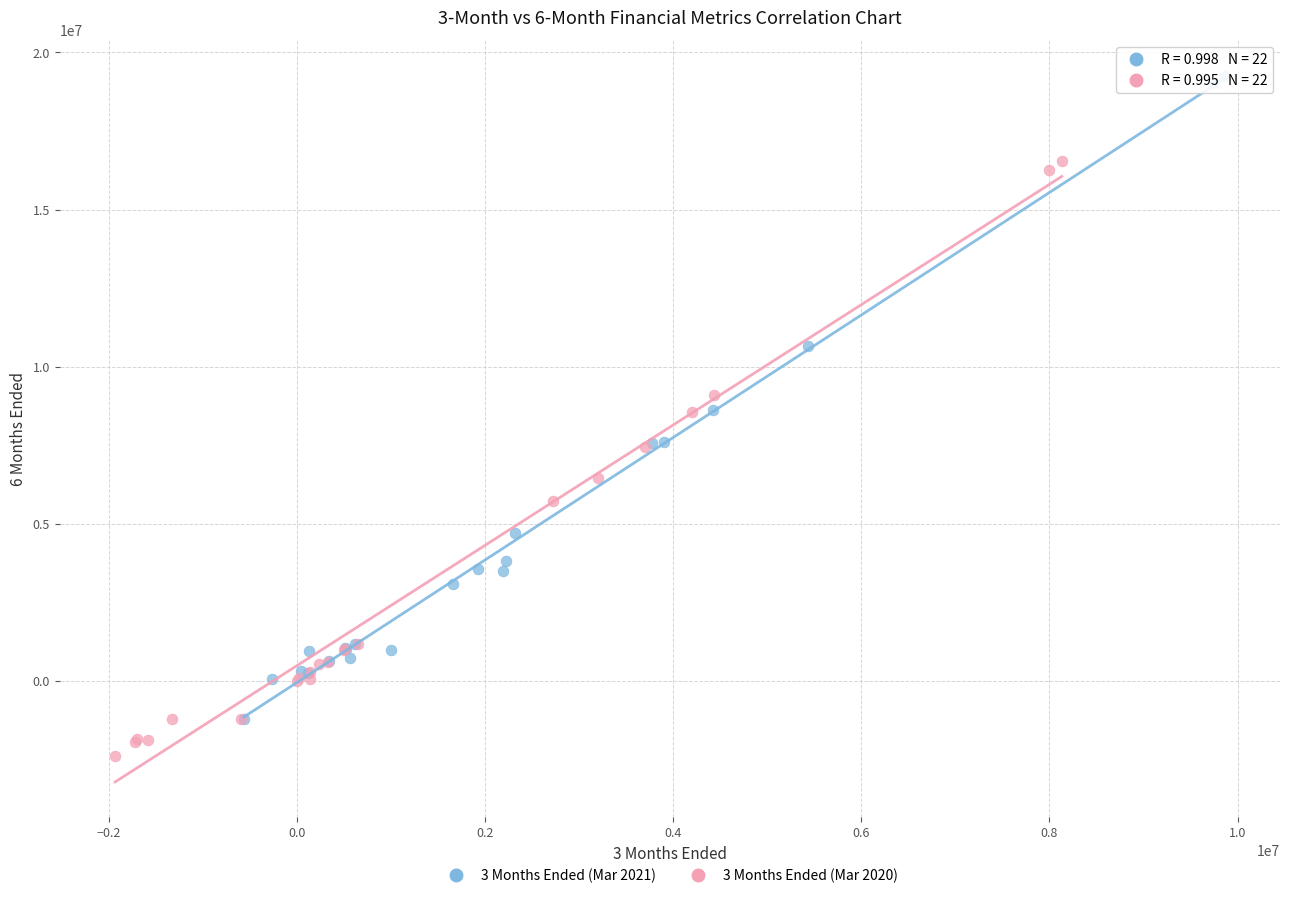

Which series has the largest Y range (max minus min)?

3 Months Ended (Mar 2021)